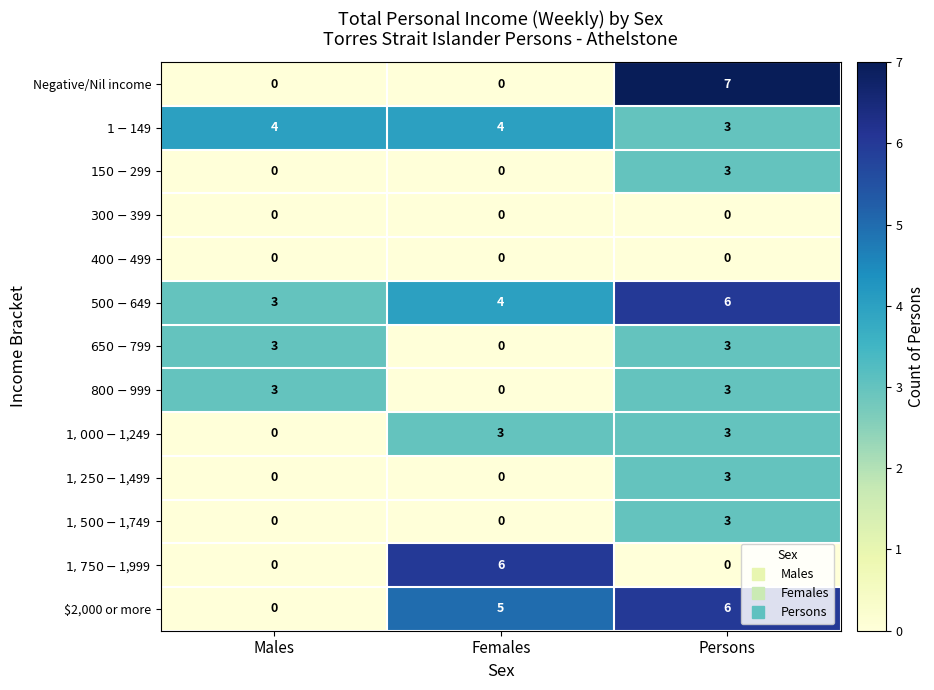

What is the greatest value displayed?

7